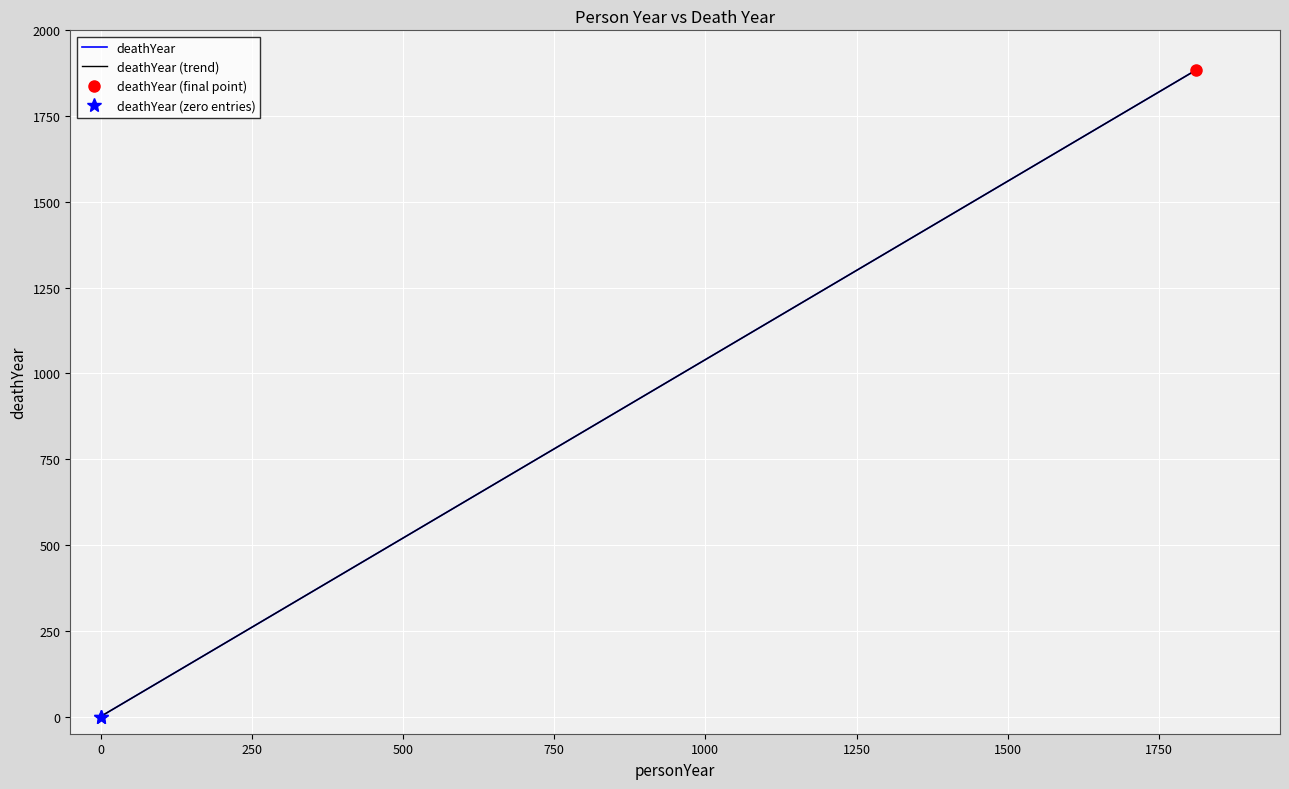

Reading left to right, what are all the values shown in this chart?

0=0	0=0	1811=1884